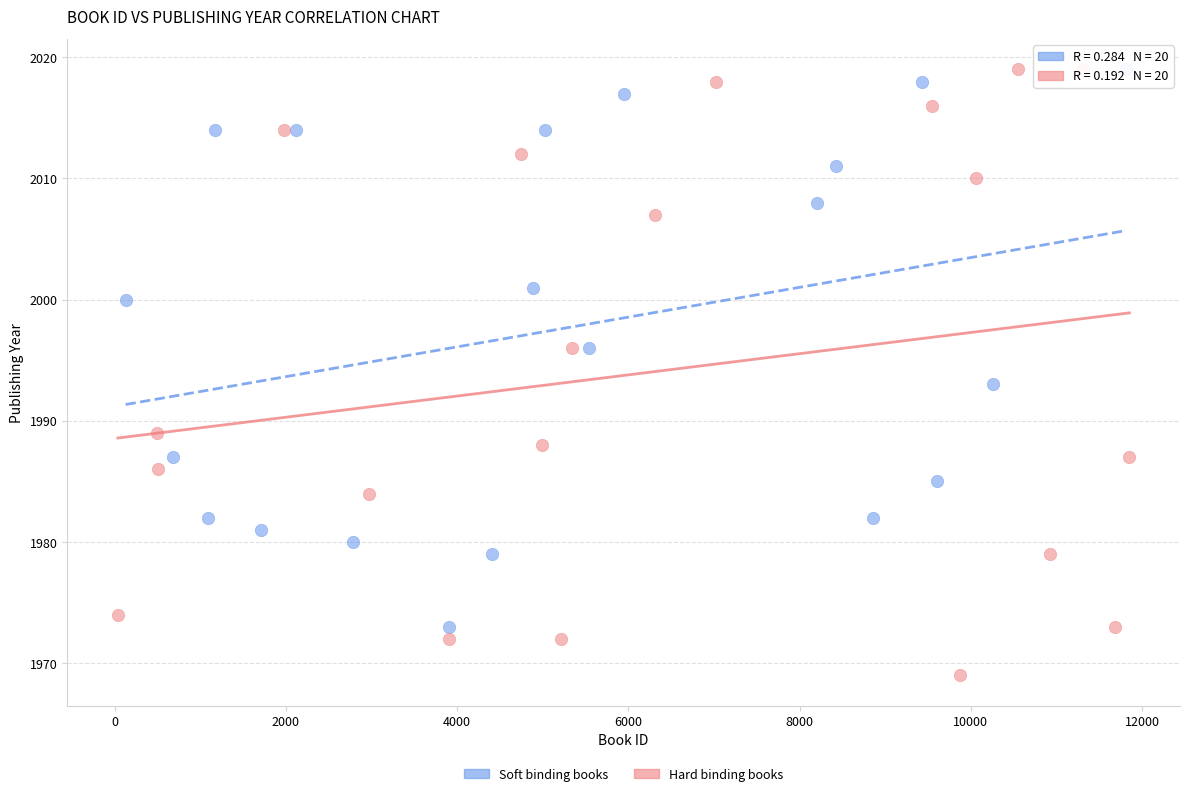

Which series has the widest spread of Y values?

Hard binding books